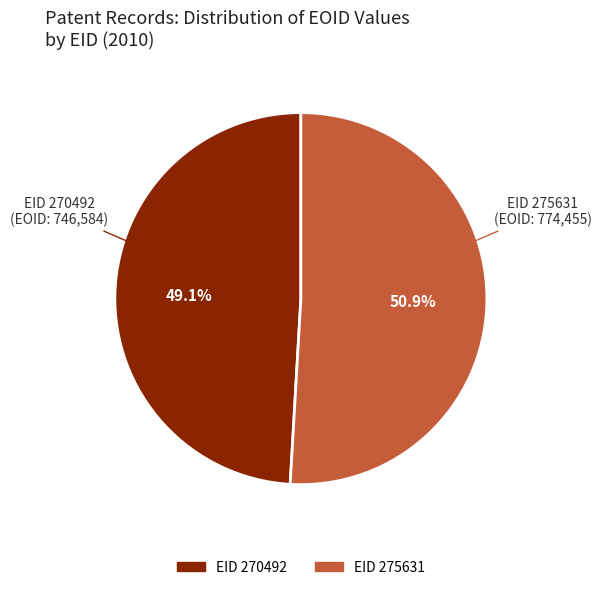

Does any single category account for the majority?

Yes